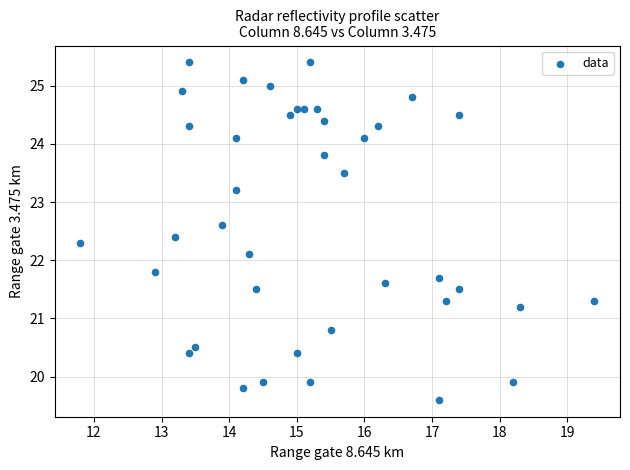

What is the range of X values (max minus min)?

7.6